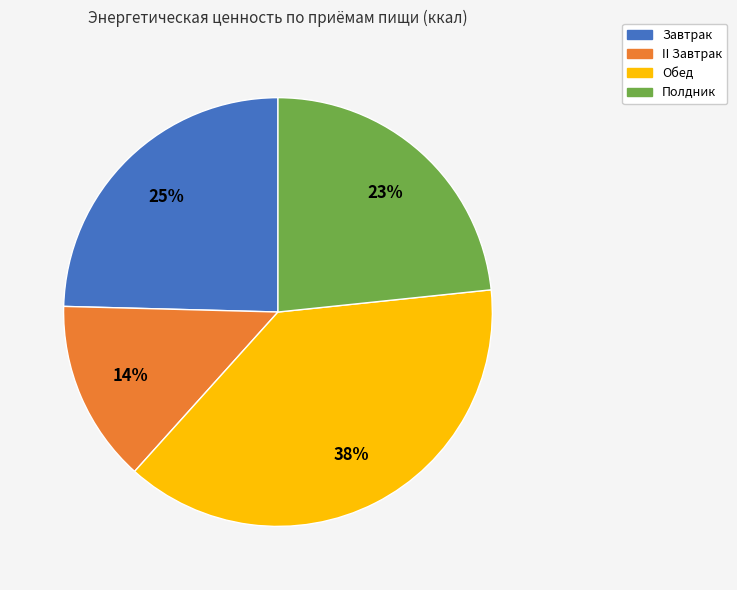

Is there a majority slice in this chart?

No